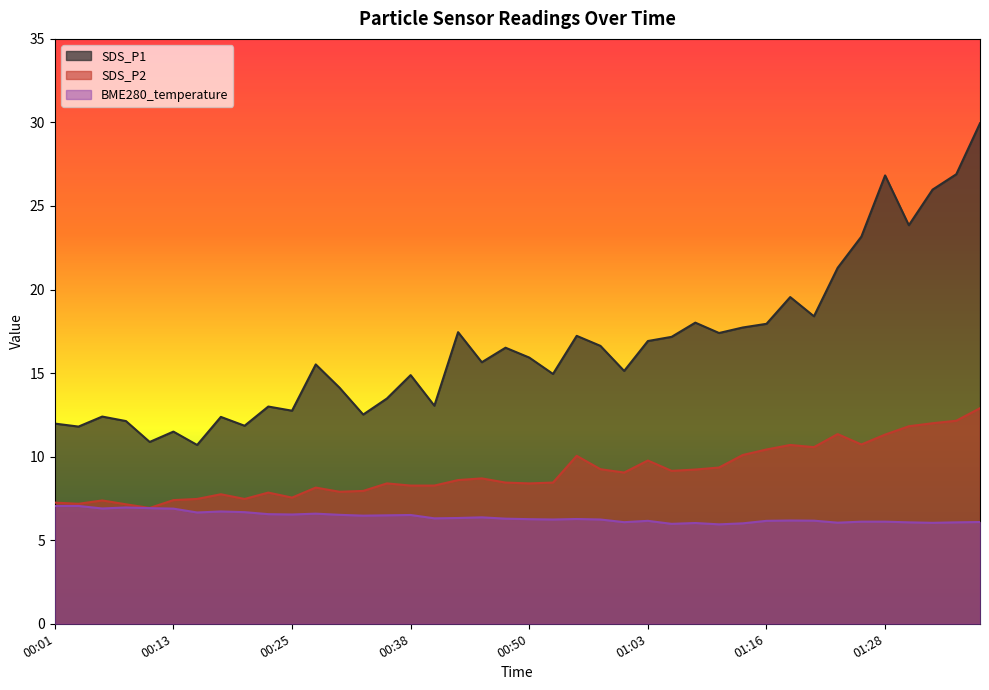

True or false: BME280_temperature has a value of 6.2 at 00:53.

True